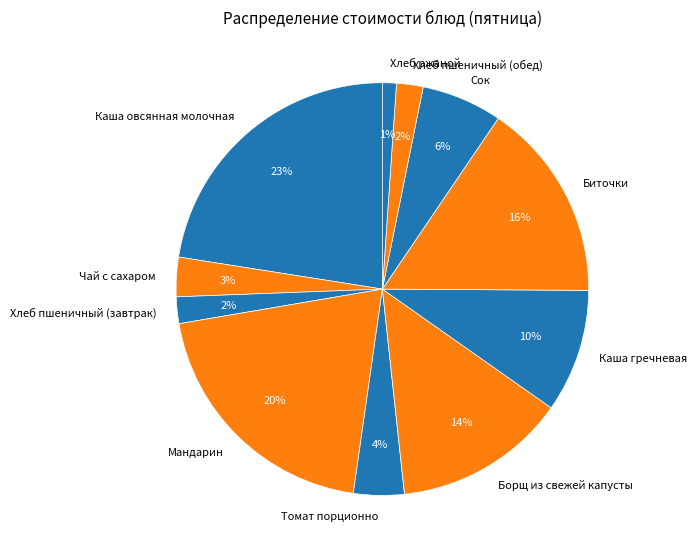

To the nearest percent, what is the combined percentage of Хлеб ржаной and Томат порционно?

5%